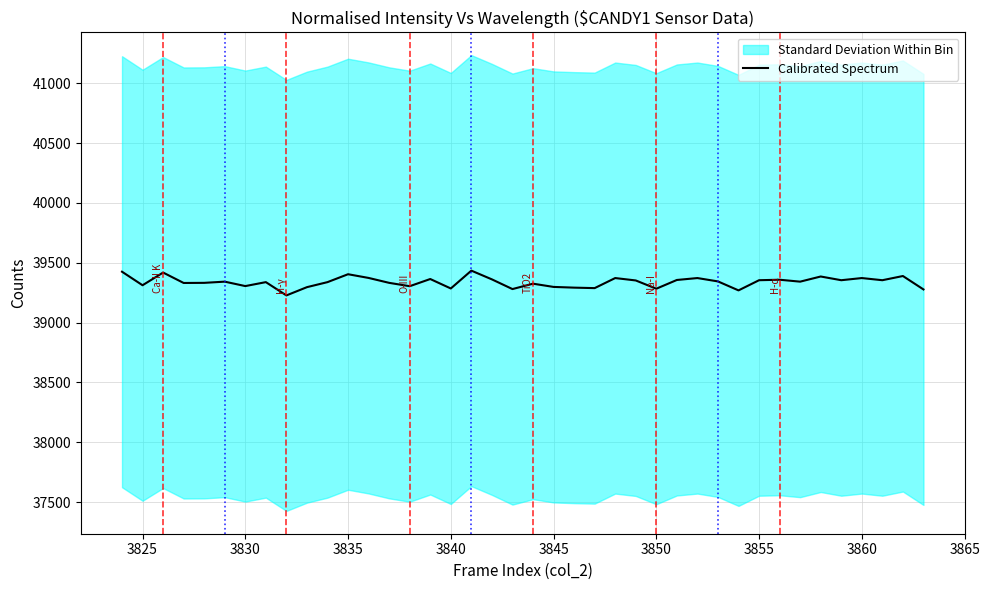

Reading left to right, extract all data points from this chart.

39425	39312	39418	39331	39332	39342	39305	39338	39227	39296	39338	39404	39373	39332	39304	39364	39285	39434	39361	39280	39325	39298	39292	39288	39372	39352	39283	39356	39372	39344	39269	39354	39358	39342	39385	39354	39372	39354	39389	39277